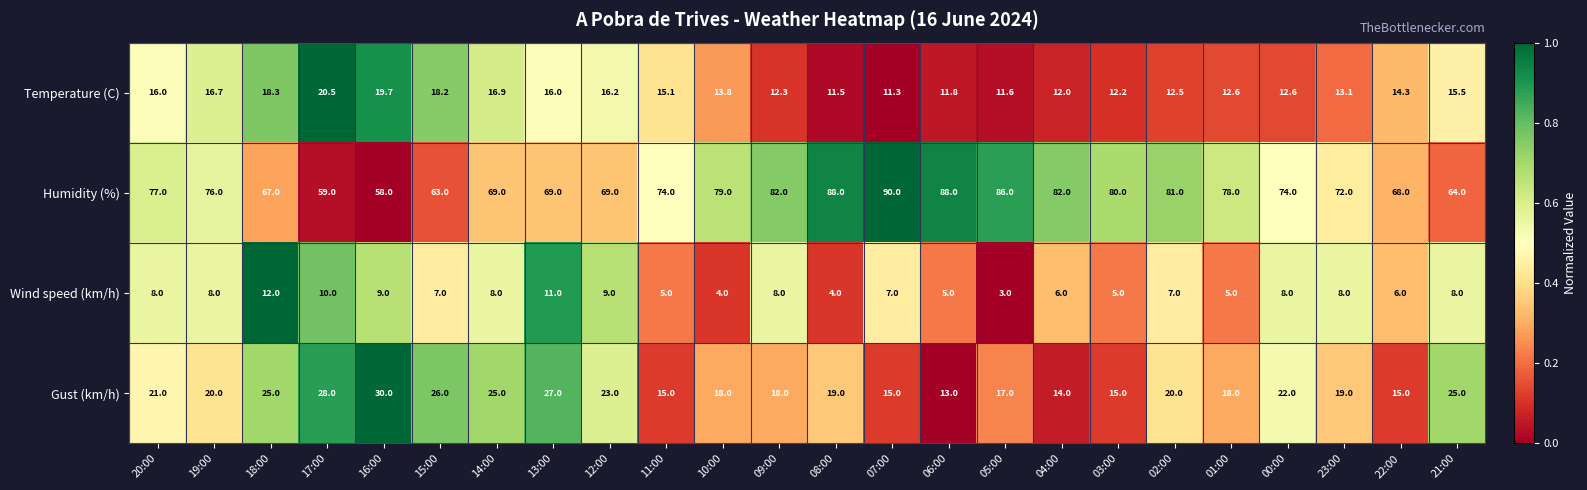

The value of Wind speed (km/h) at 18:00 is 12.0. True or false?

True